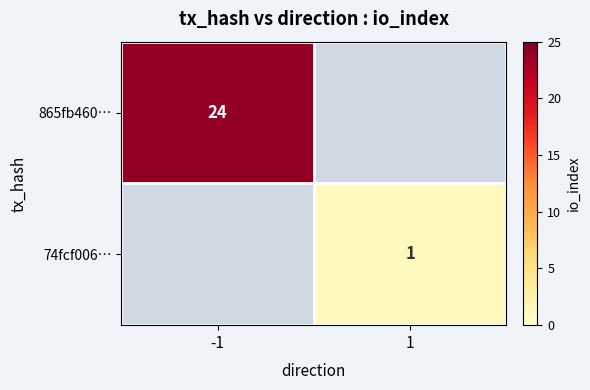

The 74fcf006… series shows 0.3 at 1. True or false?

False